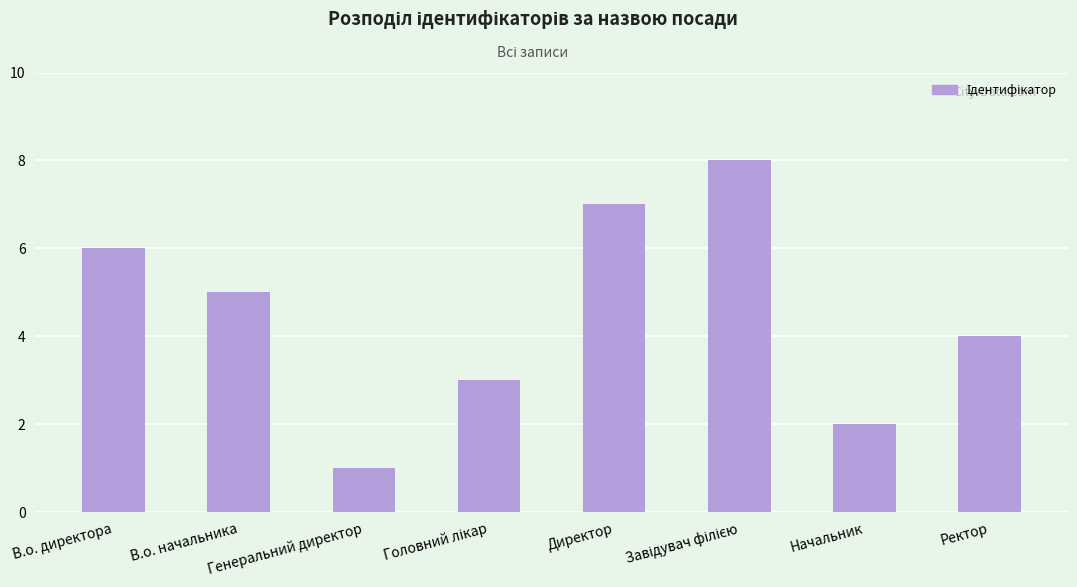

The value at В.о. начальника is 8. True or false?

False